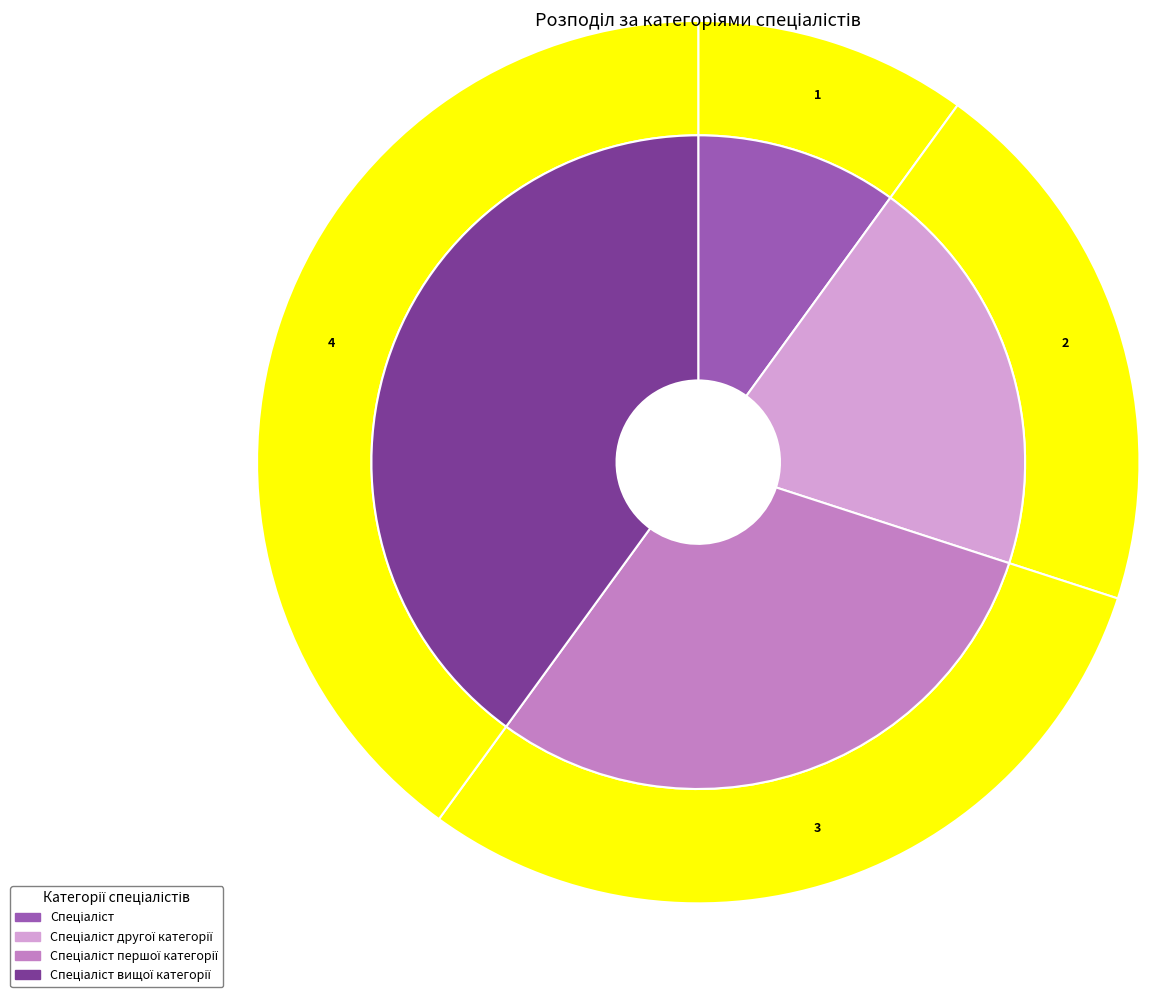

Is the sum of Спеціаліст першої категорії and Спеціаліст greater than half?

No